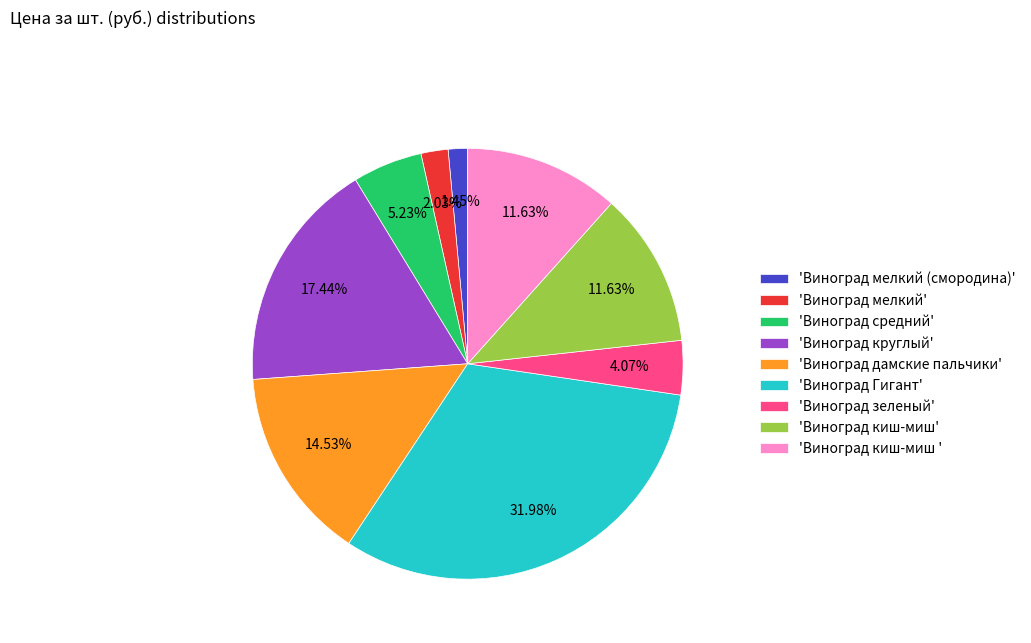

Which category has the biggest portion of the pie?

'Виноград Гигант'